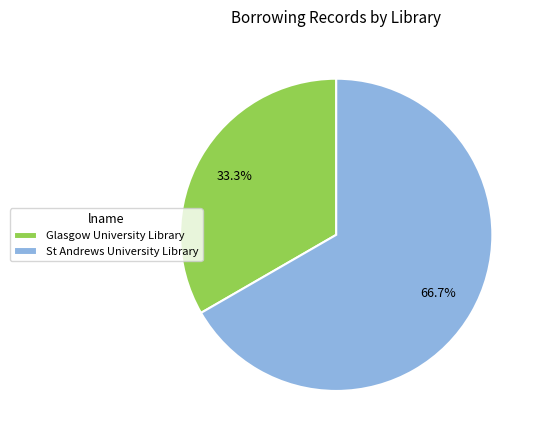

To the nearest percent, what portion does St Andrews University Library represent?

67%